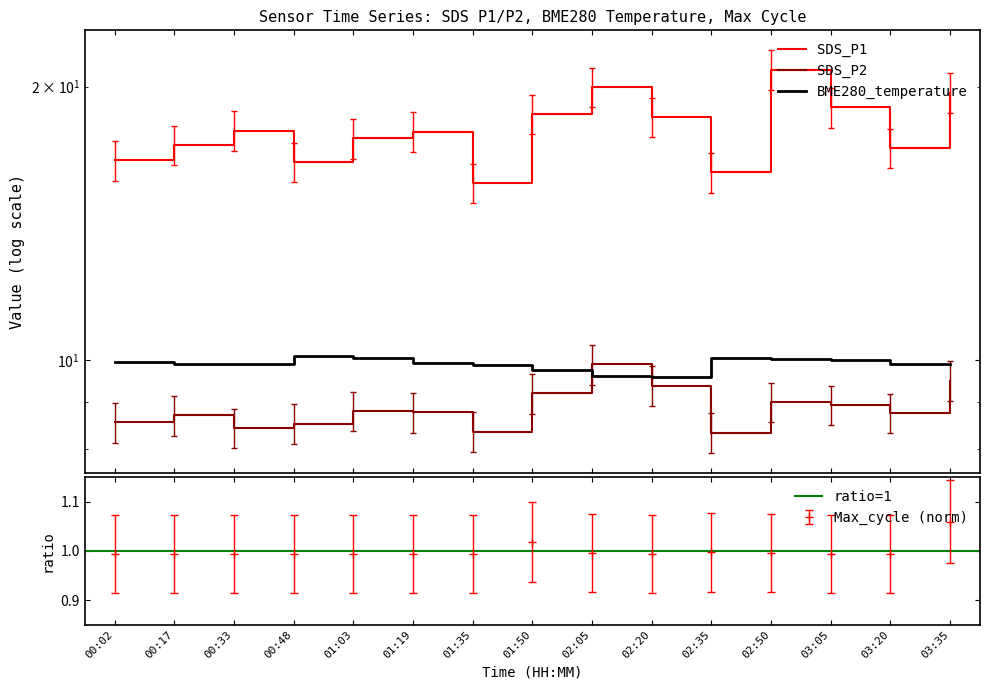

Where is the first local minimum for Max_cycle?

00:48